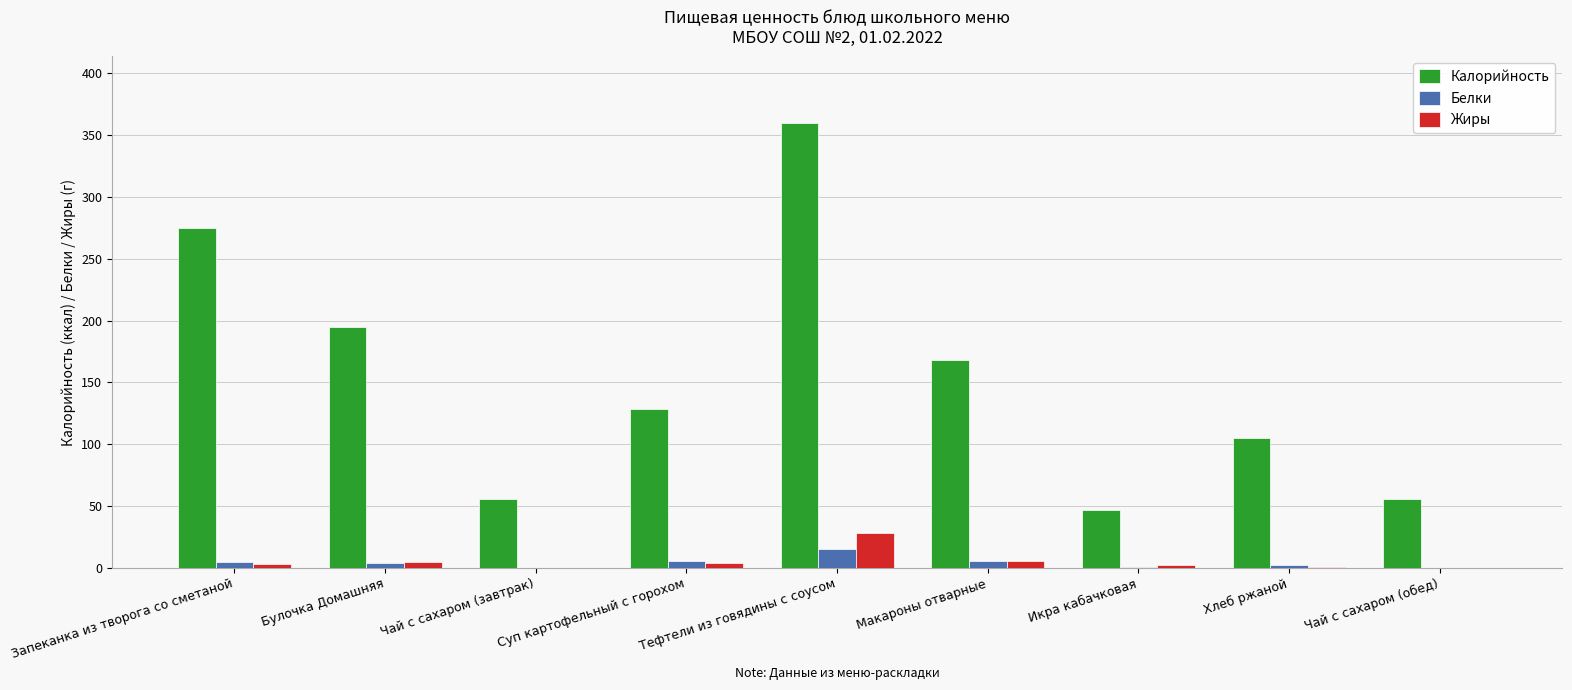

The Калорийность series shows 146.7 at Хлеб ржаной. True or false?

False